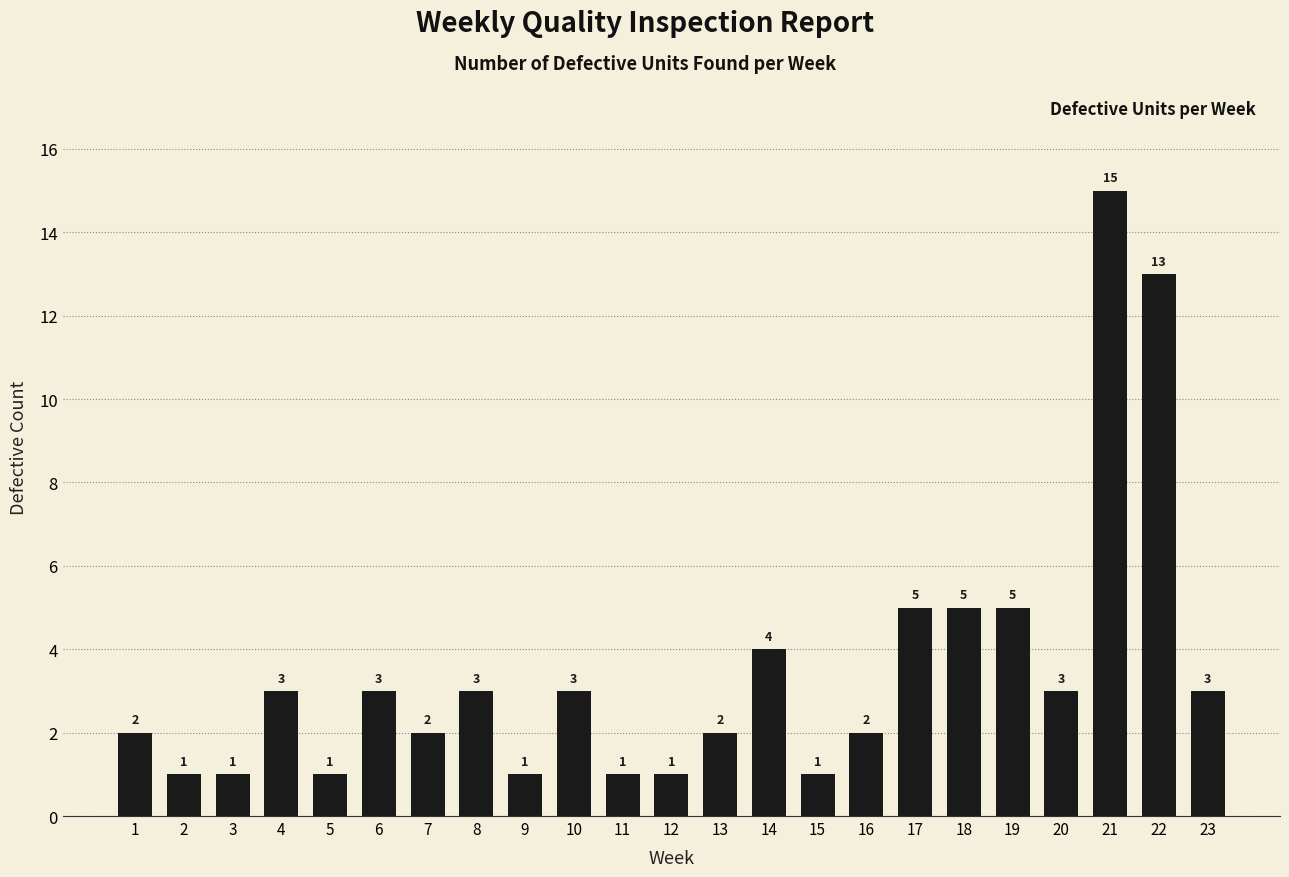

Reading left to right, list all the values displayed in this chart.

2	1	1	3	1	3	2	3	1	3	1	1	2	4	1	2	5	5	5	3	15	13	3